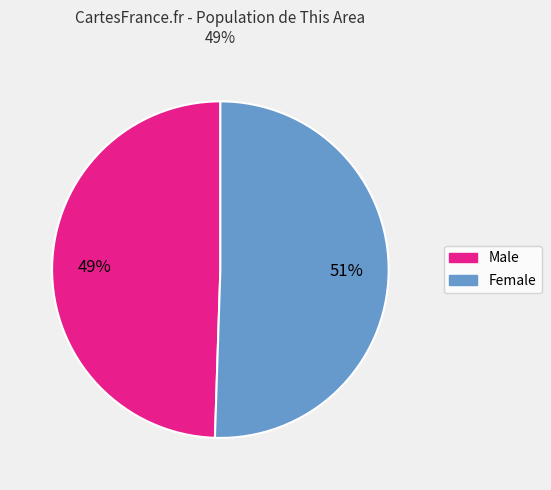

The Male slice represents 49% of the pie. True or false?

True